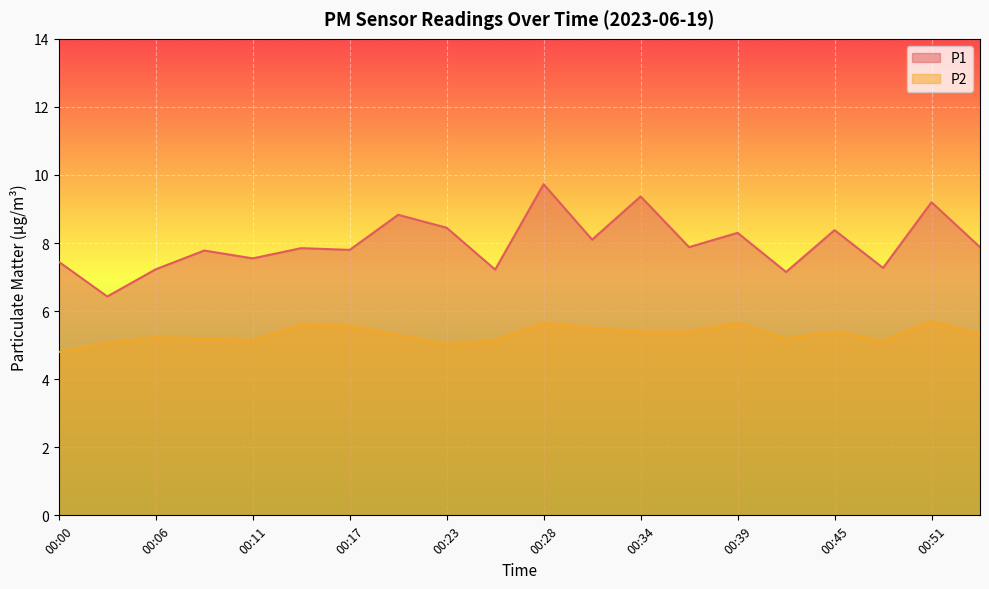

Which series changed the most between 00:31 and 00:51?

P1